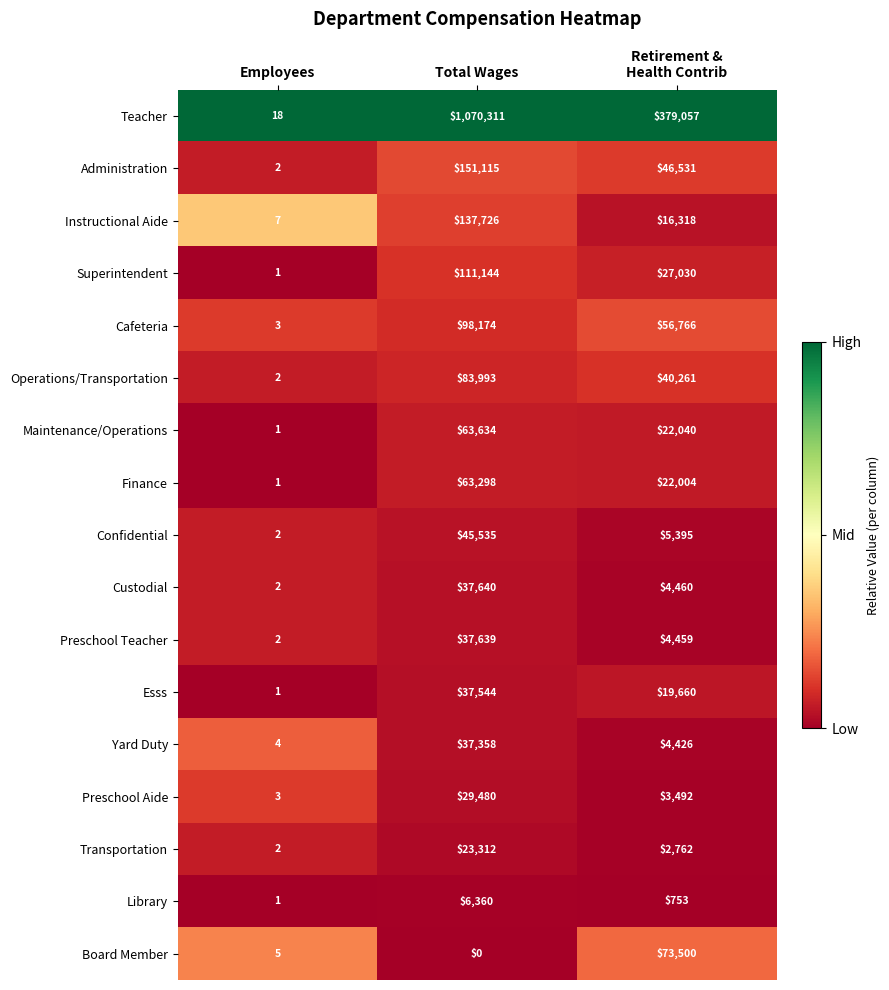

What is the total value across all series at Total Wages?

2034263